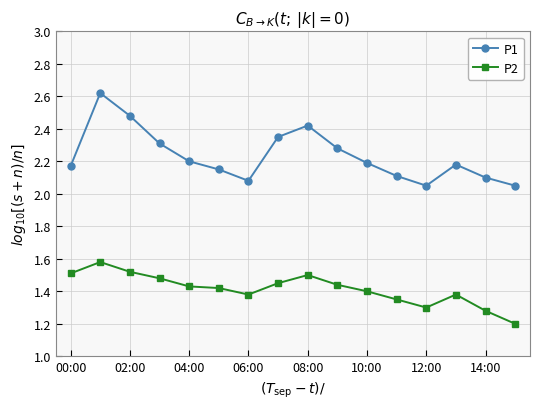

What is the difference between the maximum and second lowest values in the P2 series?

0.3